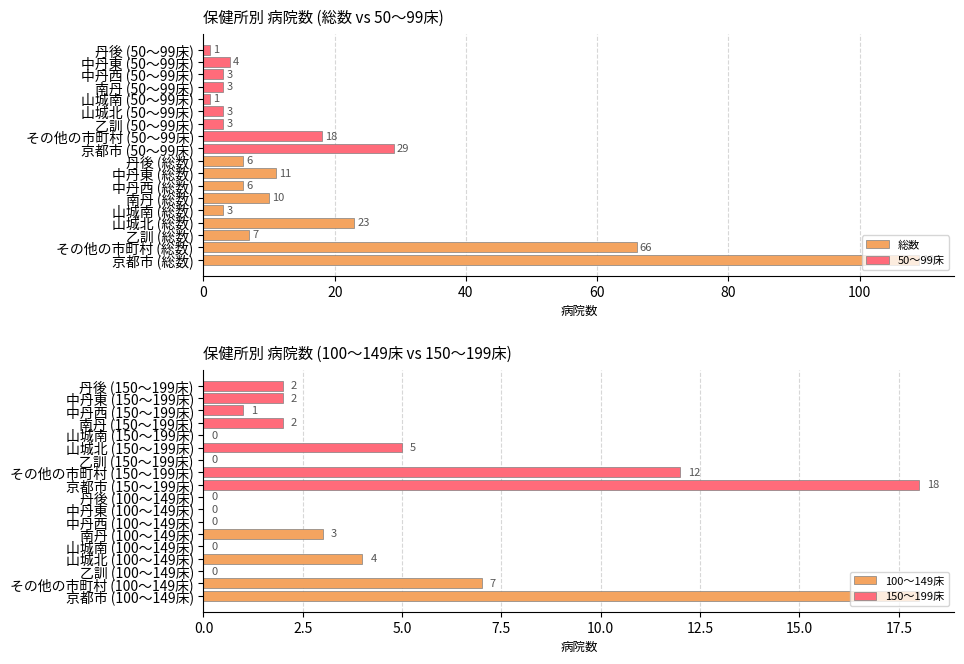

What is the sum of all 50～99床 values?

65